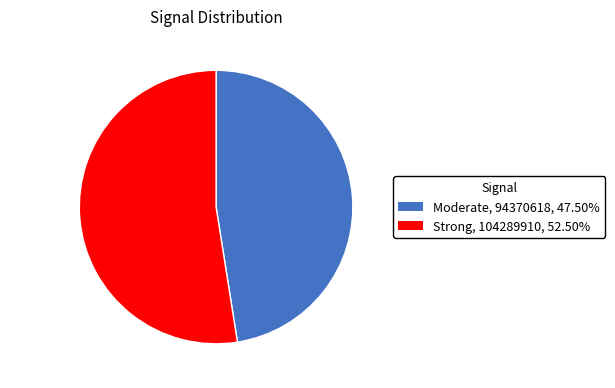

Rank the categories by value from lowest to highest.

Moderate, Strong